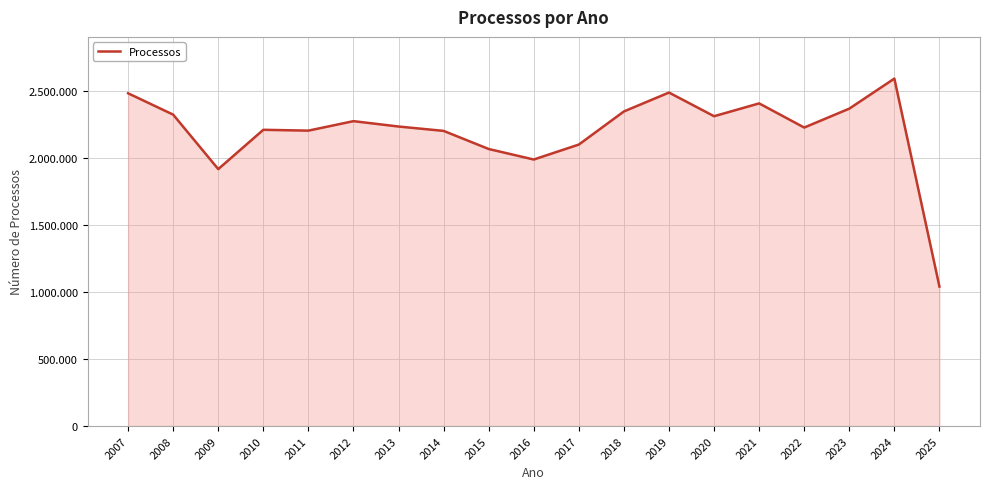

What is the average value?

2196948